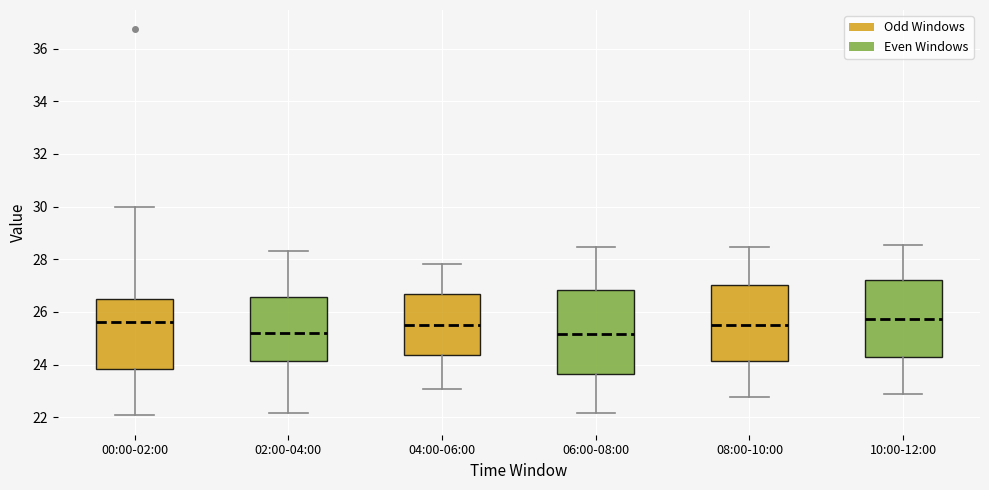

Reading left to right, transcribe this box plot: for each box, give where its median line is, the range the box spans, and where its two whiskers end, as read against the y-axis. The values are not printed on the chart, so give them approximately, as read against the axis.

00:00-02:00: median 25.6, box 23.8 to 26.6, whiskers 22.0 to 30.0
02:00-04:00: median 25.2, box 24.2 to 26.6, whiskers 22.2 to 28.4
04:00-06:00: median 25.6, box 24.4 to 26.6, whiskers 23.0 to 27.8
06:00-08:00: median 25.2, box 23.6 to 26.8, whiskers 22.2 to 28.4
08:00-10:00: median 25.6, box 24.2 to 27.0, whiskers 22.8 to 28.4
10:00-12:00: median 25.8, box 24.2 to 27.2, whiskers 22.8 to 28.6